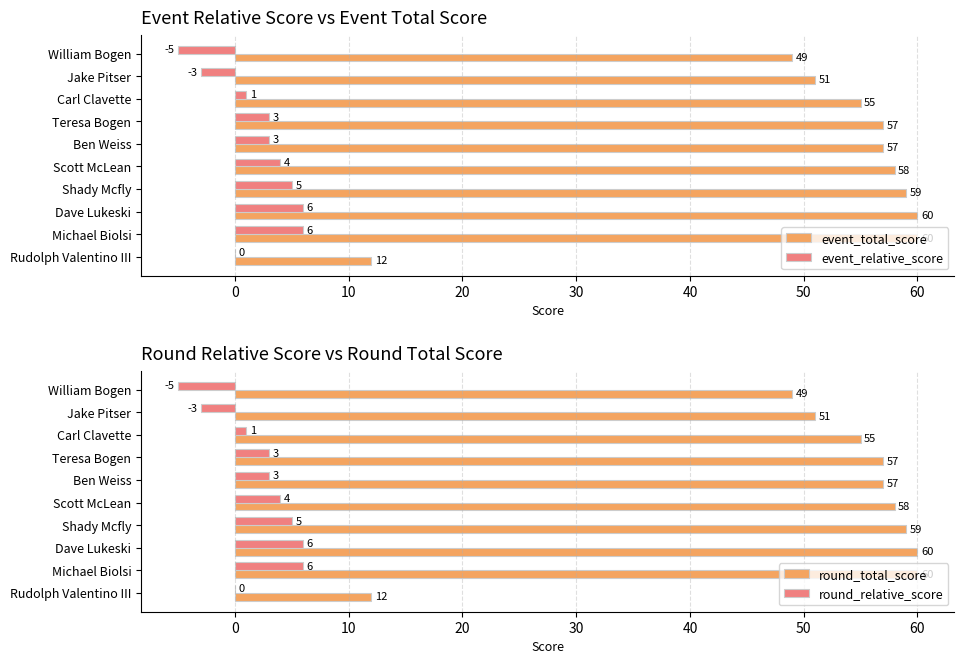

What is the difference between the maximum and minimum values in the event_total_score series?

48